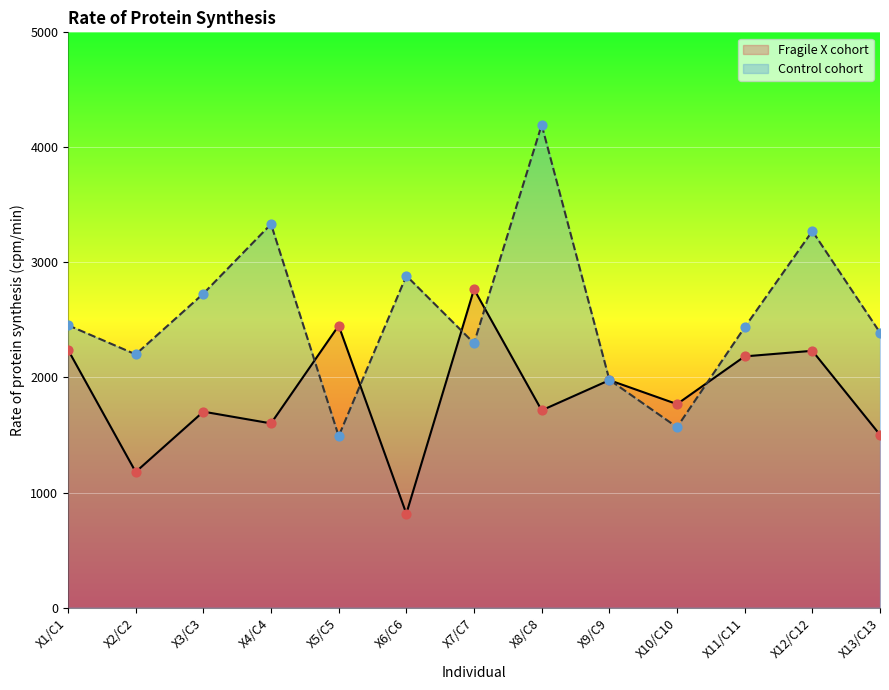

Which series reaches the minimum Y coordinate?

Fragile X cohort